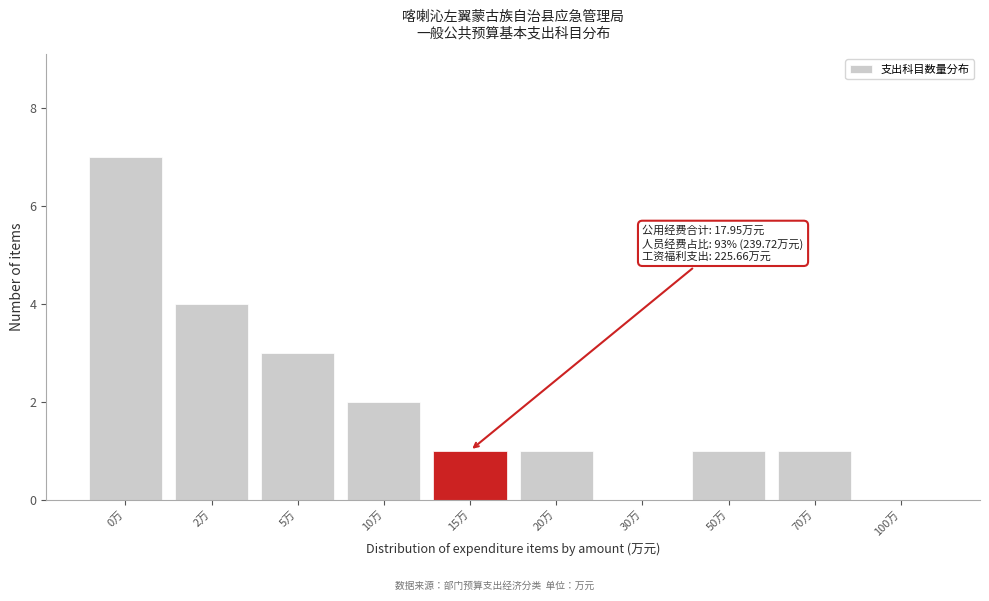

Reading left to right, transcribe all the data shown in this chart.

0万=7	2万=4	5万=3	10万=2	15万=1	20万=1	30万=0	50万=1	70万=1	100万=0